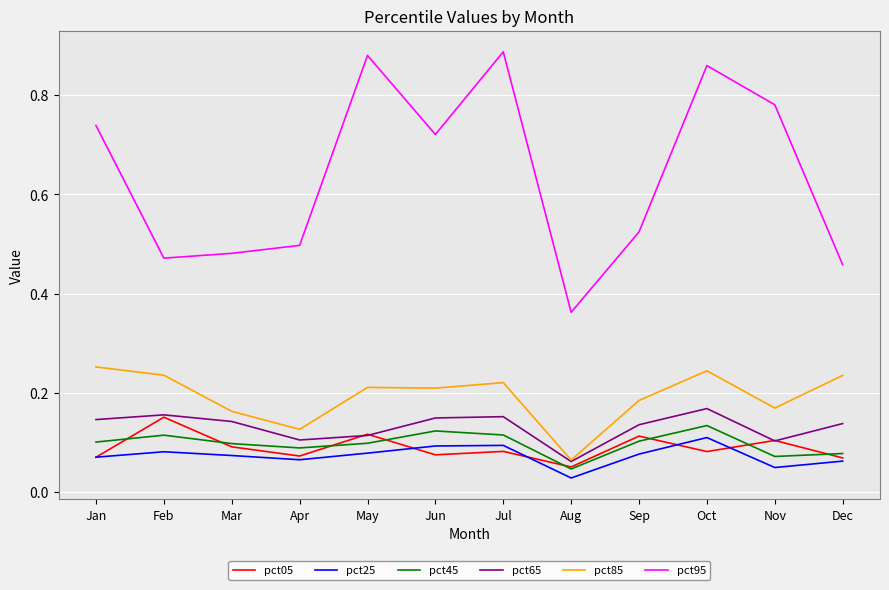

Which category has the lowest value in the pct95 series?

Aug